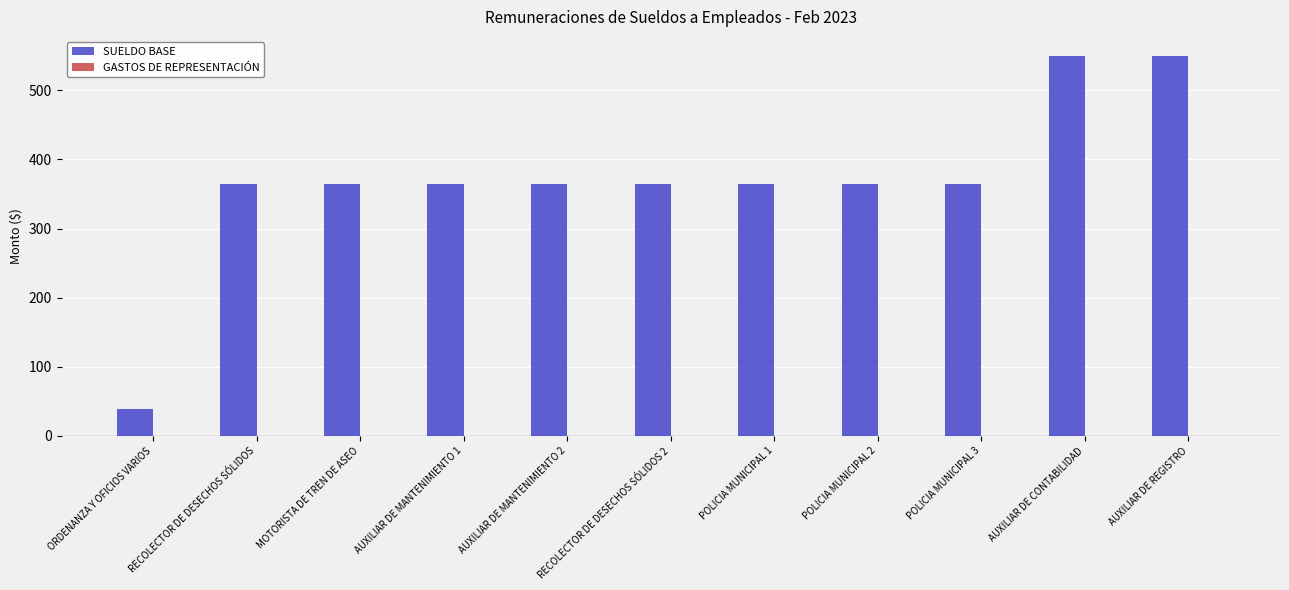

What is the sum of the values at AUXILIAR DE CONTABILIDAD and AUXILIAR DE MANTENIMIENTO 2?

915.0